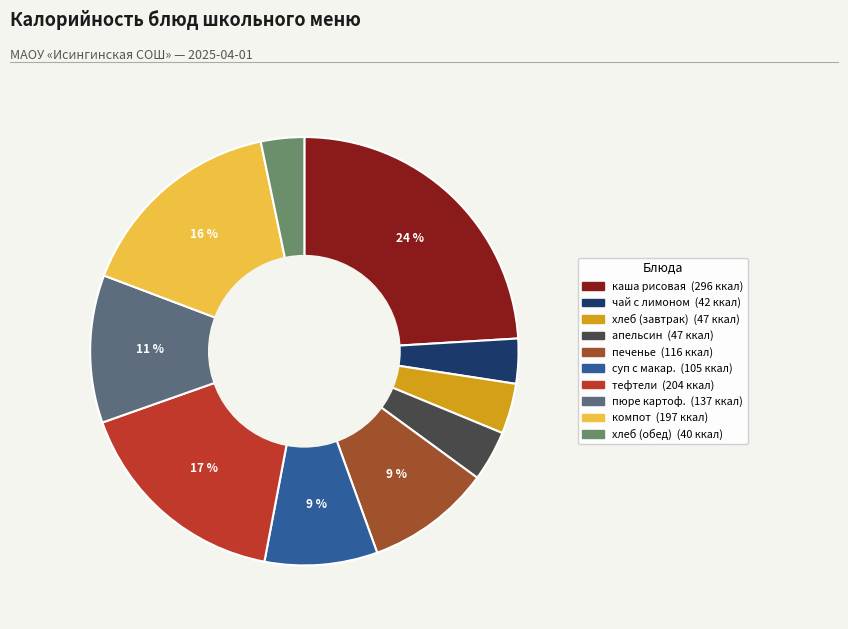

To the nearest percent, what is the average slice percentage?

10%